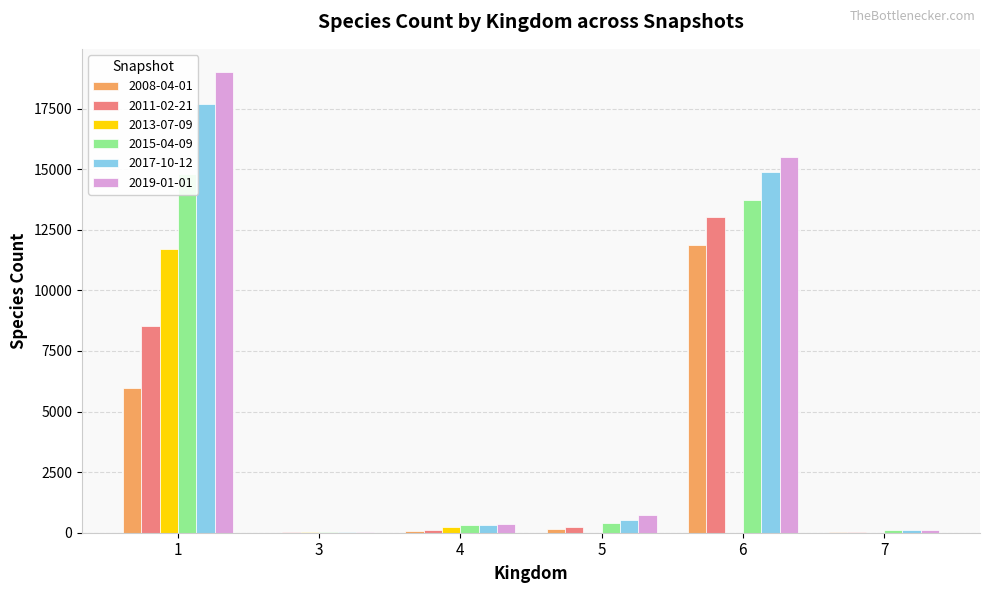

Which label corresponds to the smallest value in the chart?

5